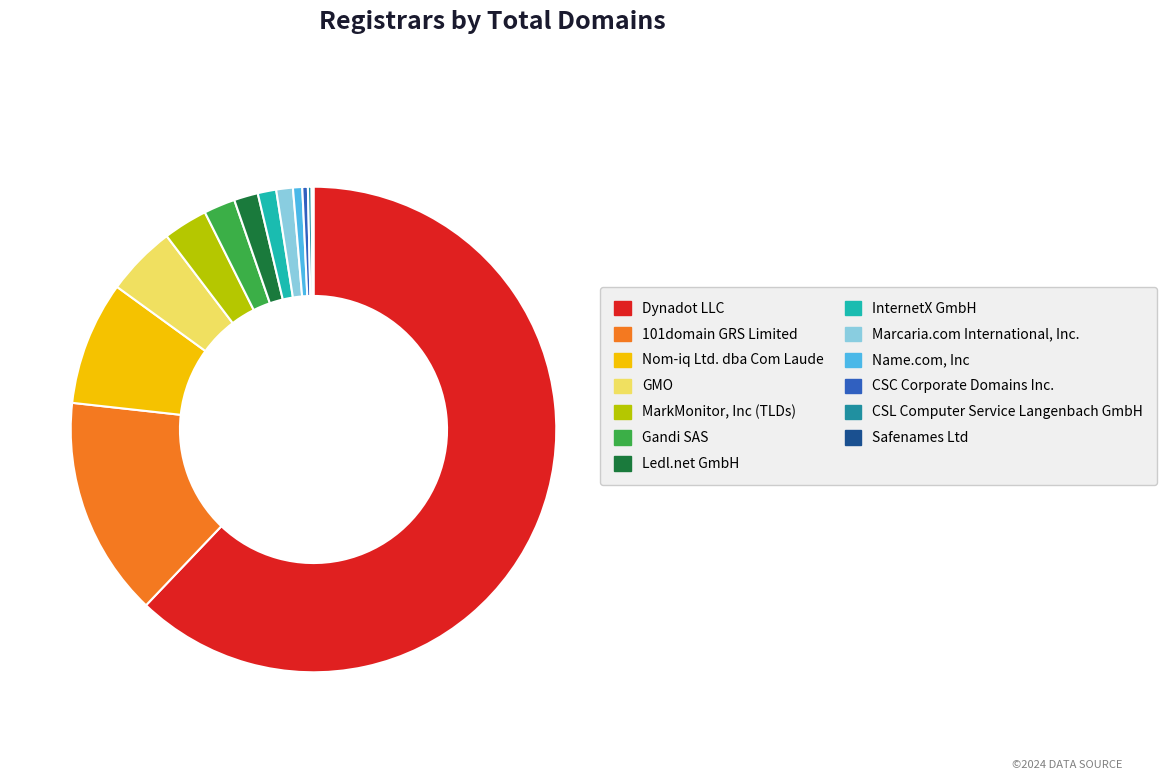

Which has a higher value, Dynadot LLC or Ledl.net GmbH?

Dynadot LLC